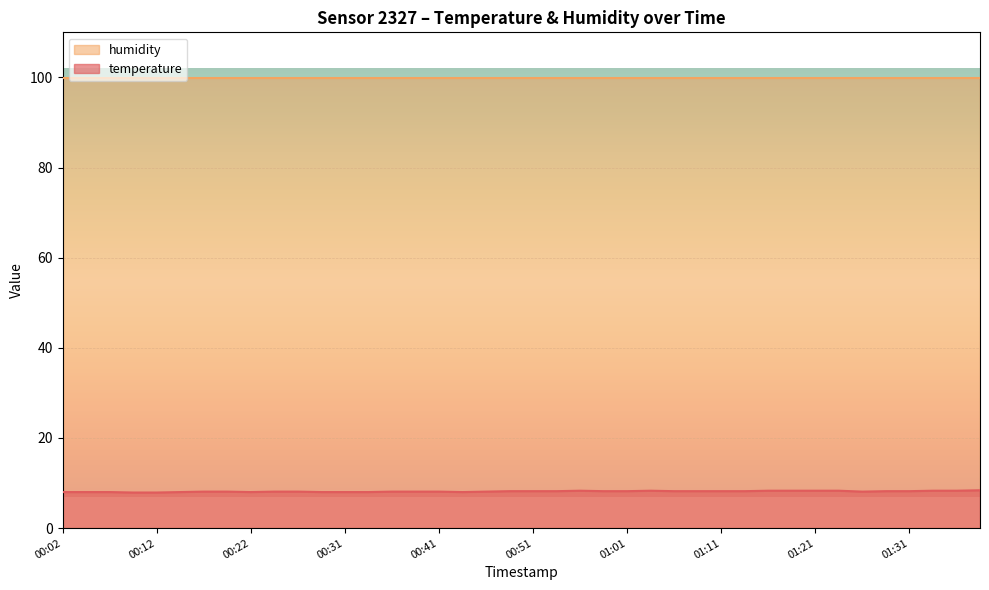

What position from the right is 00:59?

17